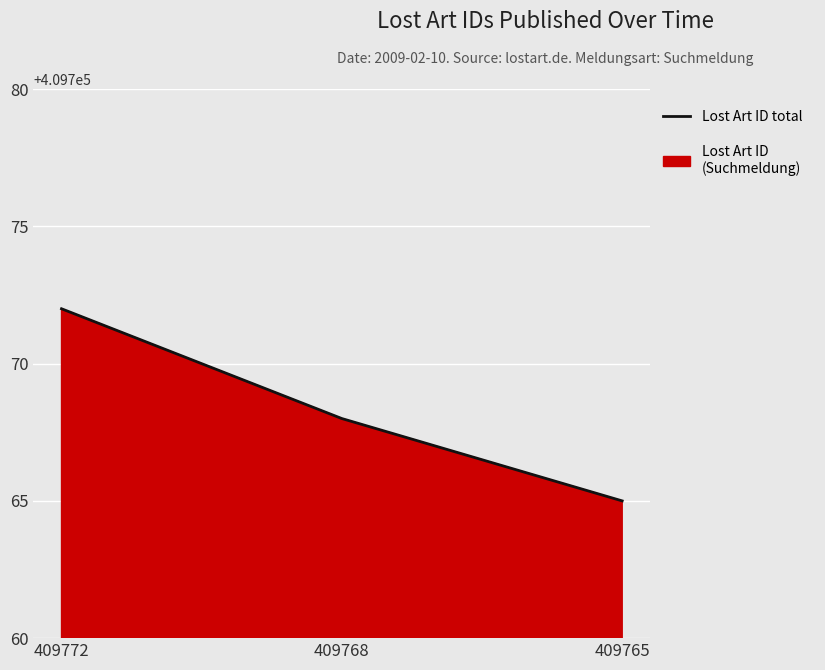

How many lines are shown in the chart?

1